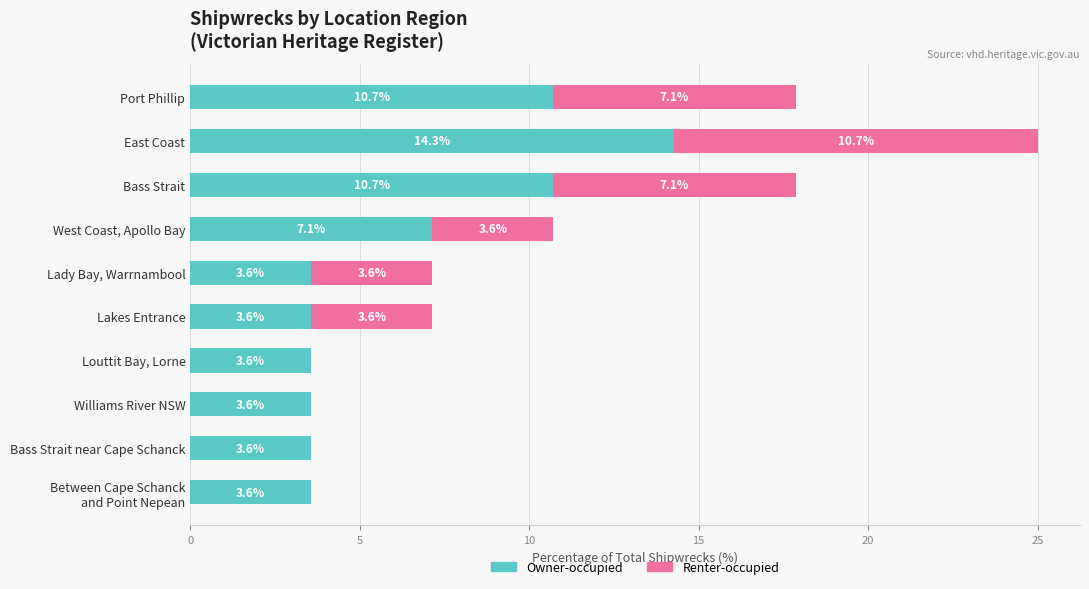

What is the sum of the Owner-occupied values at Louttit Bay, Lorne and East Coast?

17.9